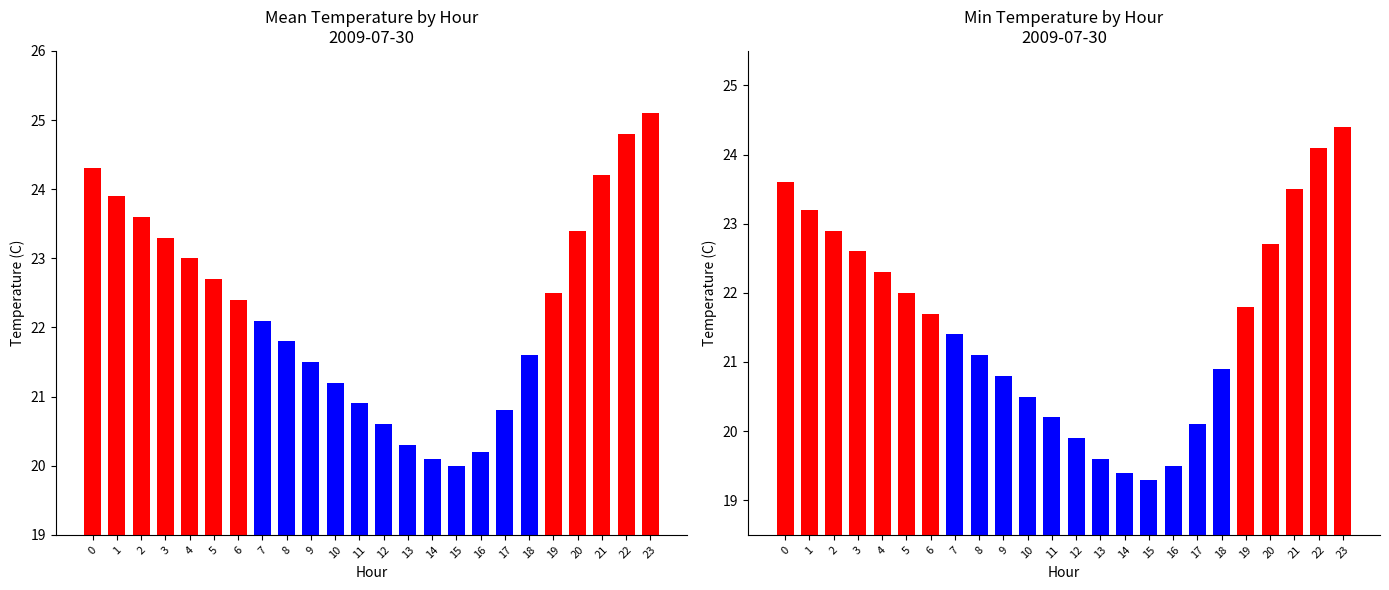

Which series changed the most between 9 and 23?

Mean Temperature